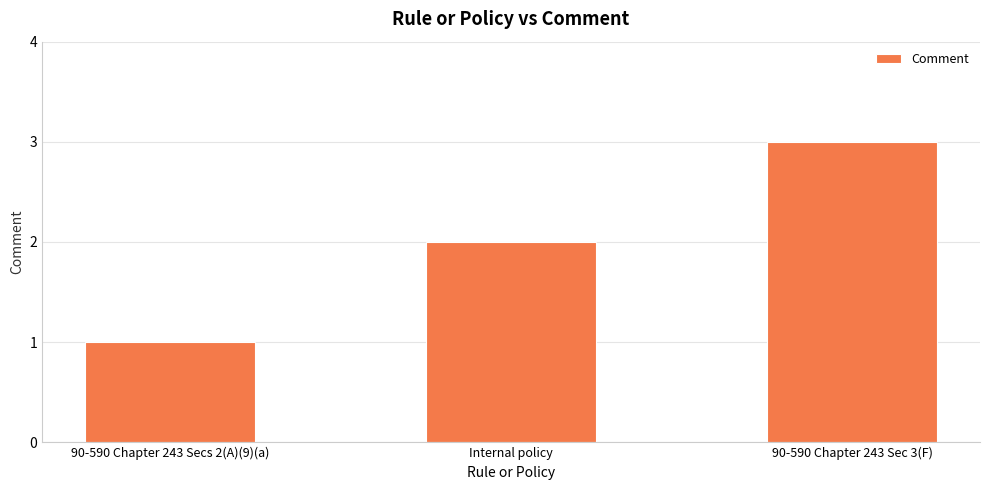

Which has a higher value, Internal policy or 90-590 Chapter 243 Sec 3(F)?

90-590 Chapter 243 Sec 3(F)